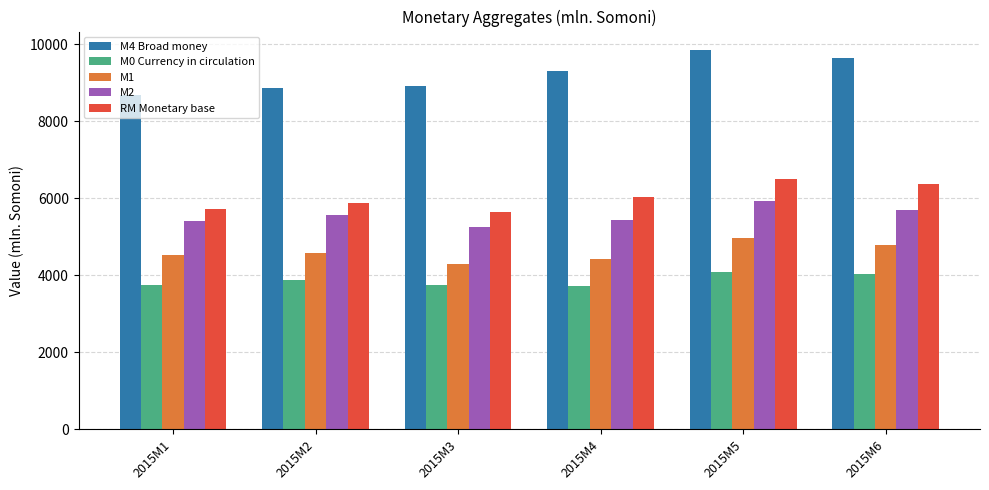

How many values in the RM Monetary base series exceed 6034?

3